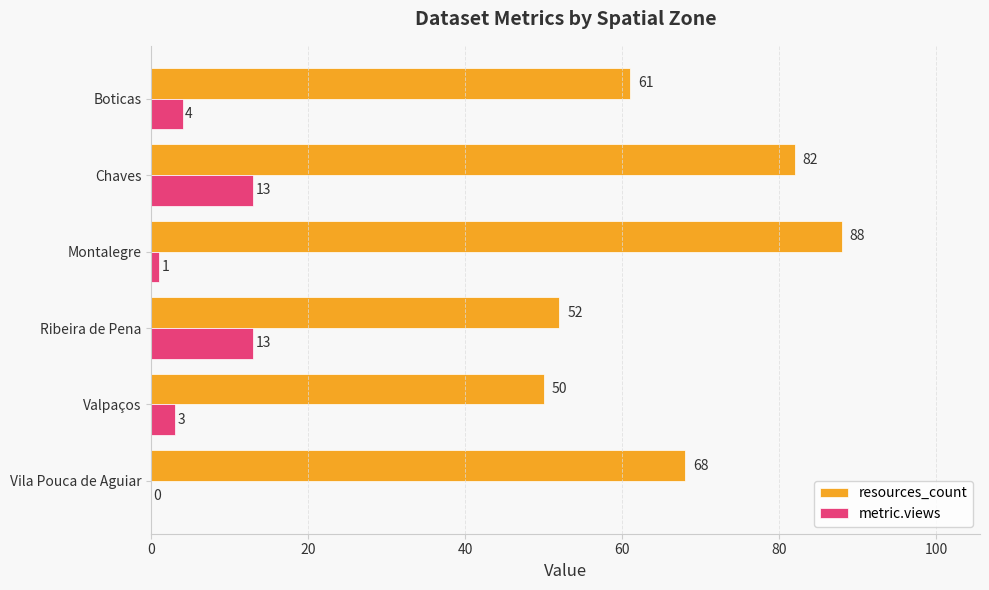

At which category is the sum across all series the highest?

Chaves